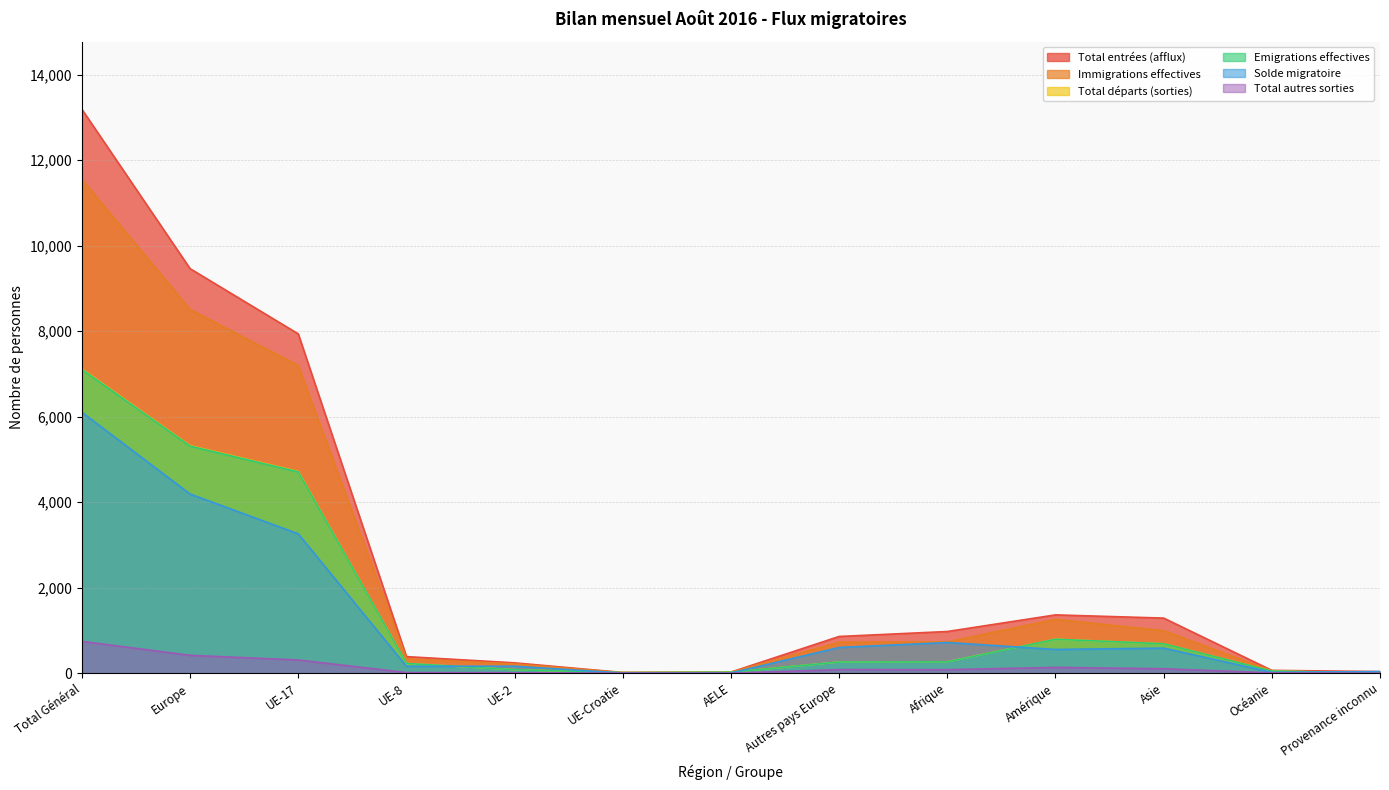

How many categories are shown in the chart?

13